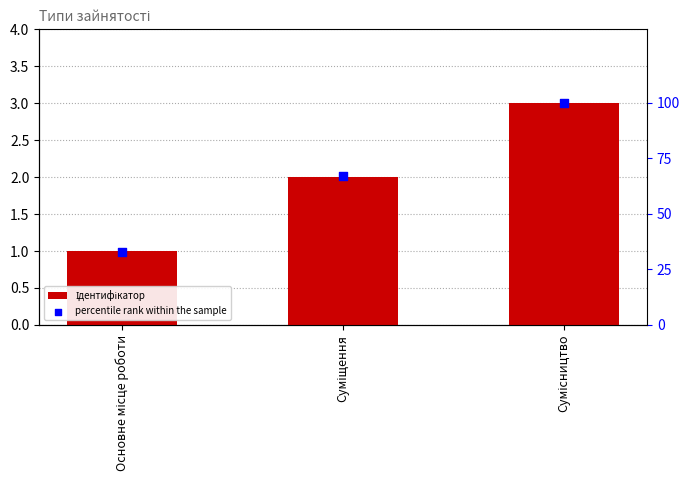

Which series has the widest spread of Y values?

percentile rank within the sample